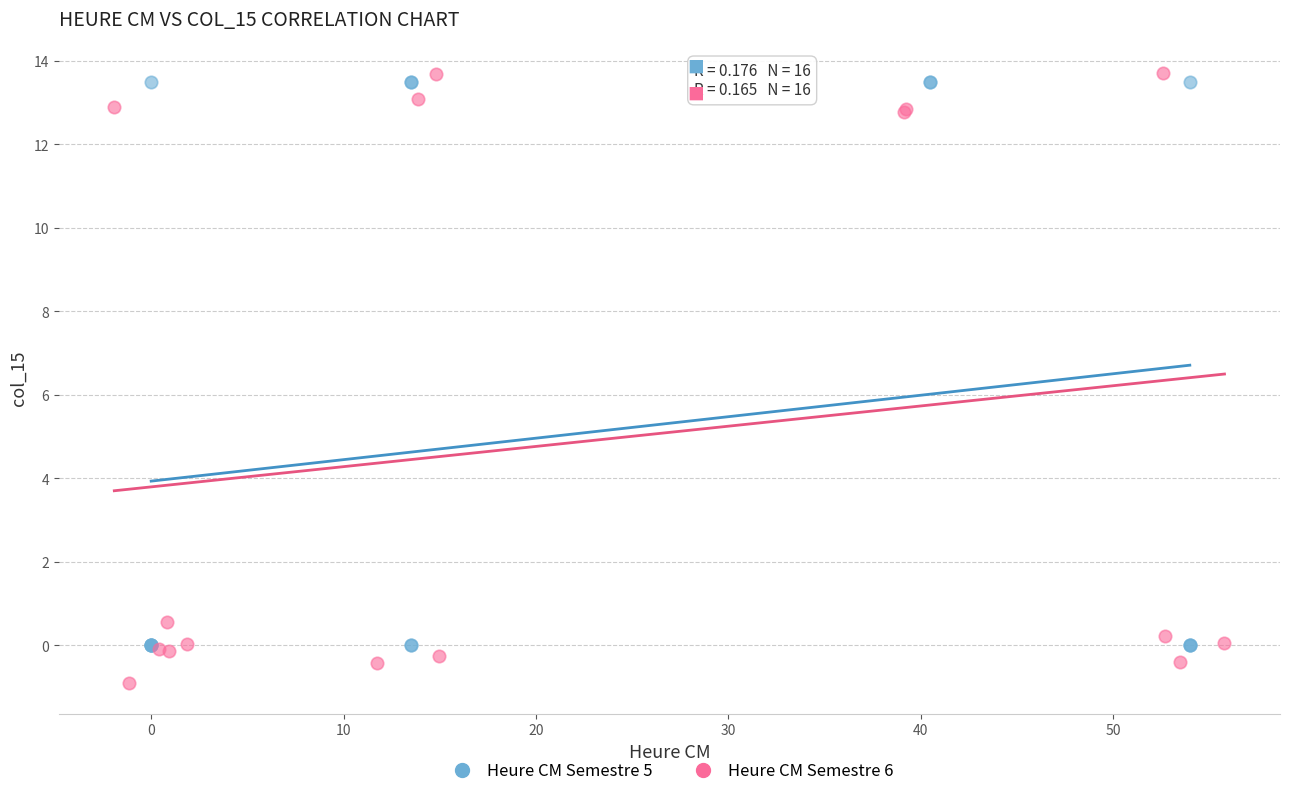

Which series contains the highest Y value?

Heure CM Semestre 6